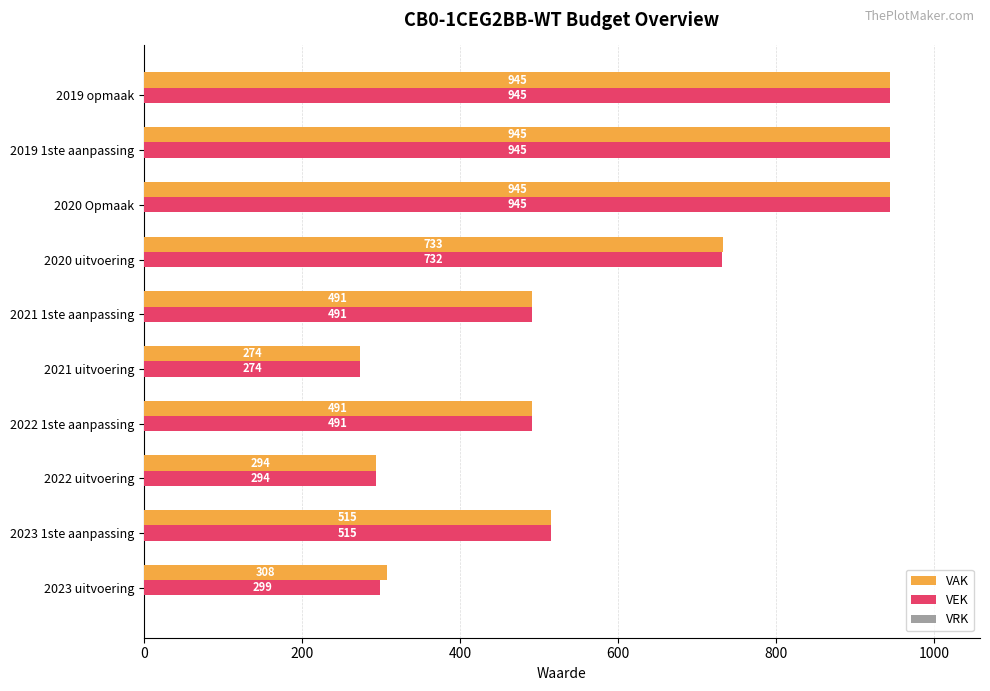

The VEK series shows 255 at 2021 1ste aanpassing. True or false?

False